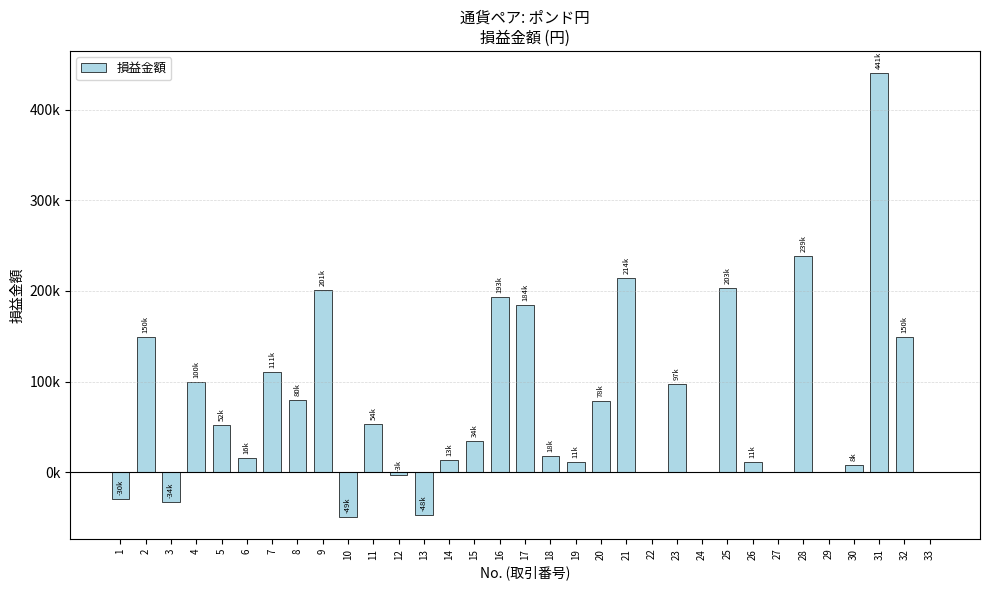

Which category has the highest value across all series?

31